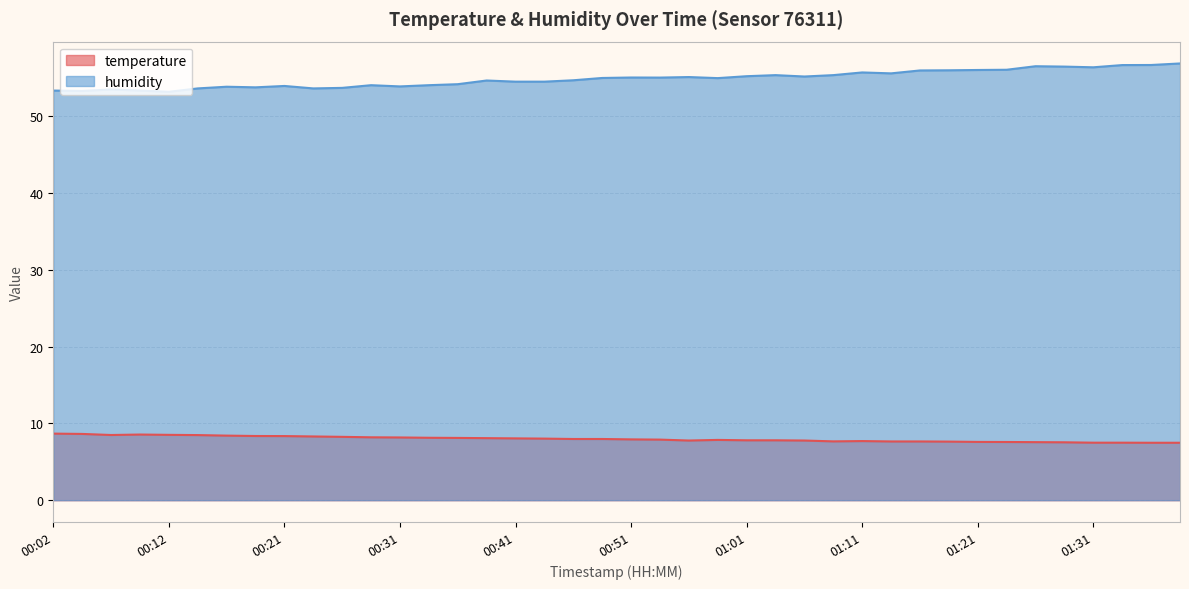

The value of temperature at 00:51 is 7.9. True or false?

True